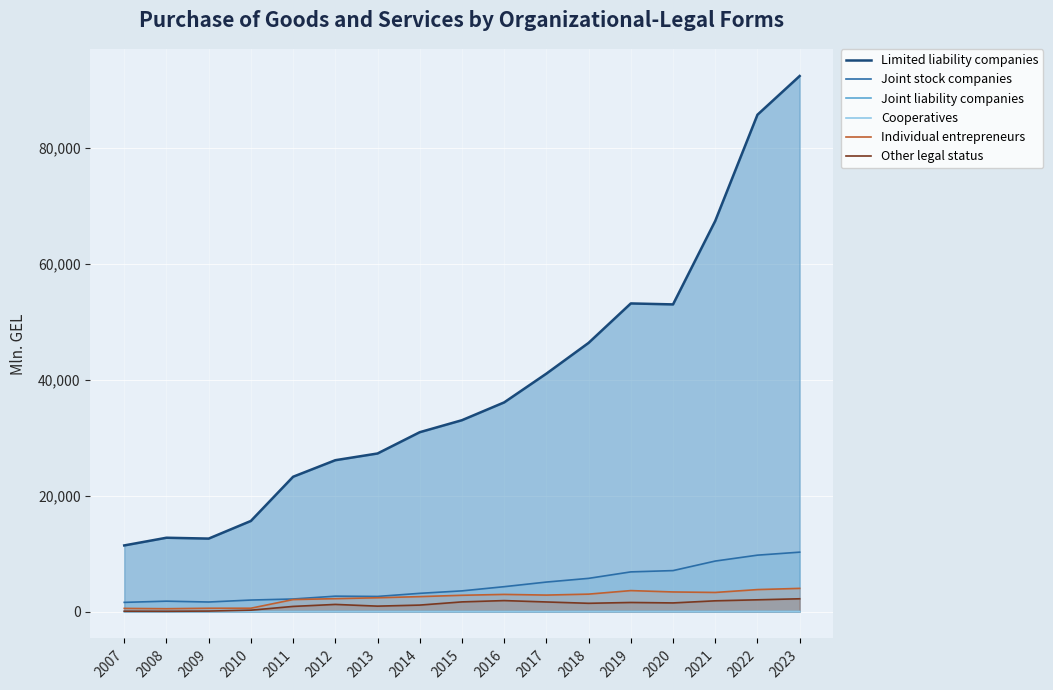

What is the difference between the Cooperatives values at 2023 and 2016?

12.6